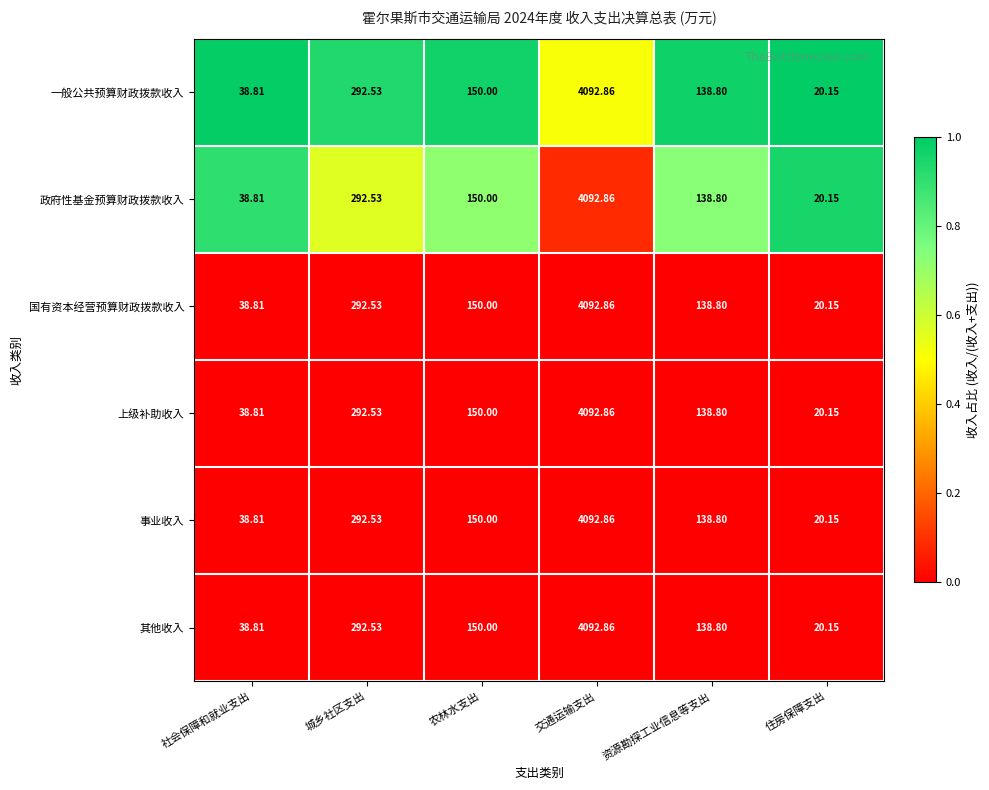

Which category has the lowest value in the 事业收入 series?

住房保障支出